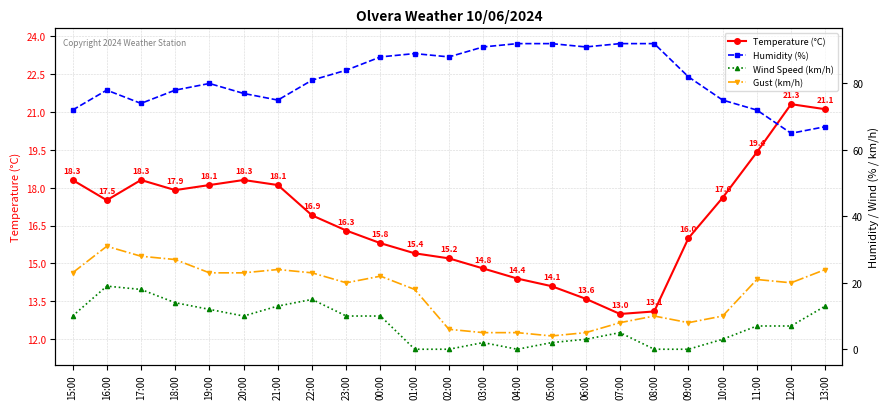

Which category has the lowest value in the Wind Speed (km/h) series?

01:00